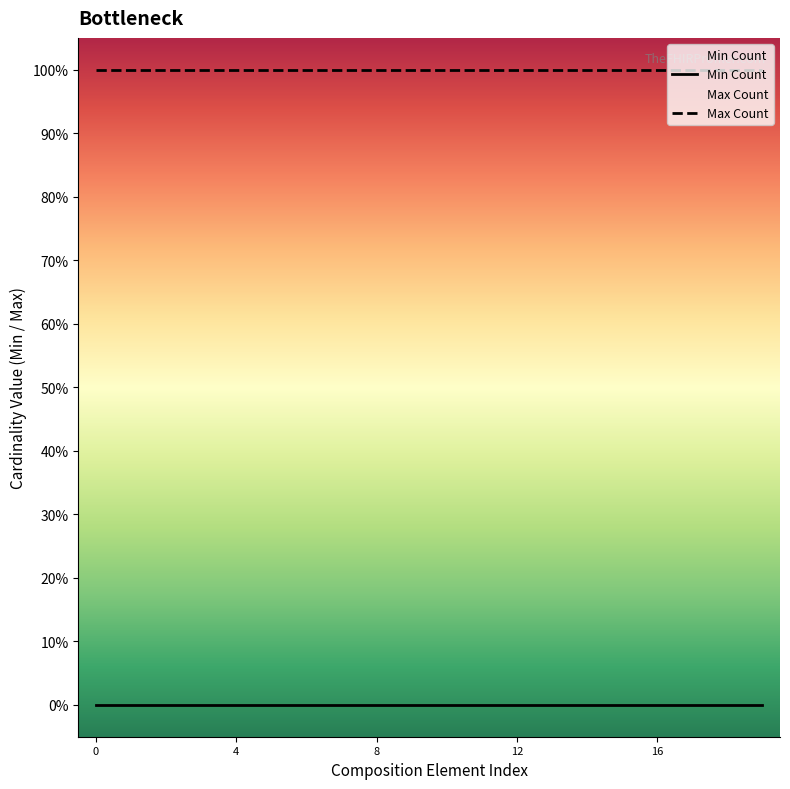

True or false: Min Count has a value of 0 at 13.

True